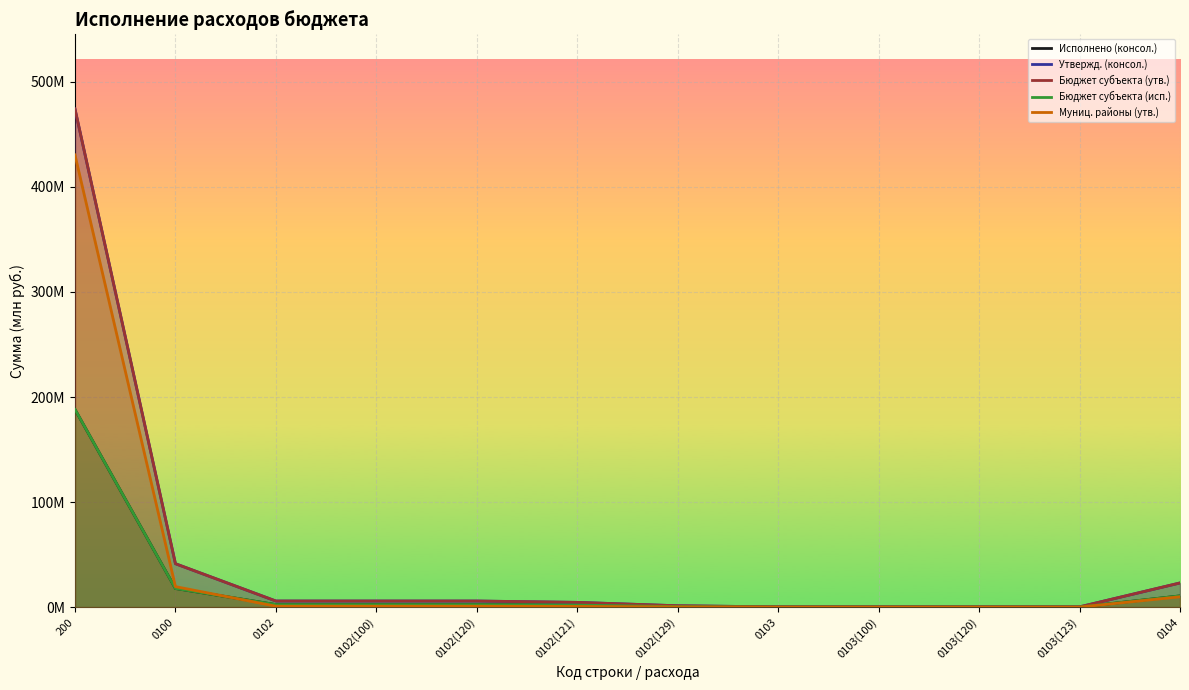

How many values in the Исполнено (консол.) series exceed 2?

6